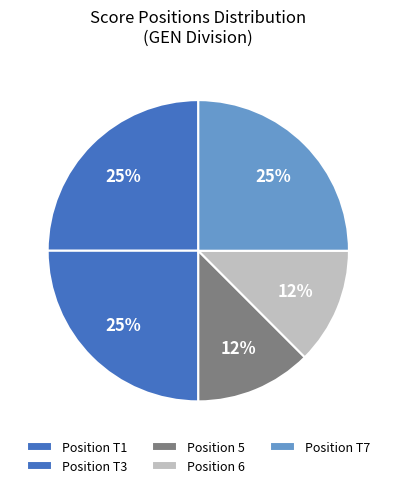

Which slice is the smallest?

5